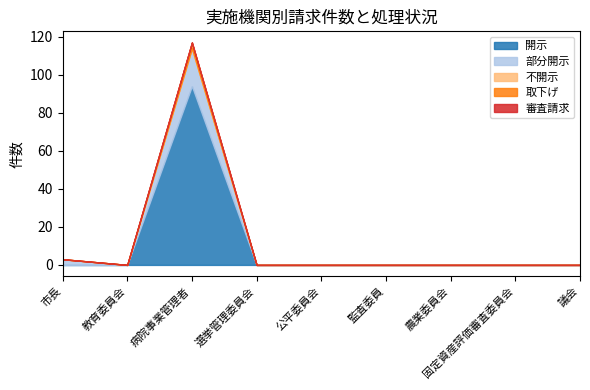

What is the sum of all 取下げ values?

3